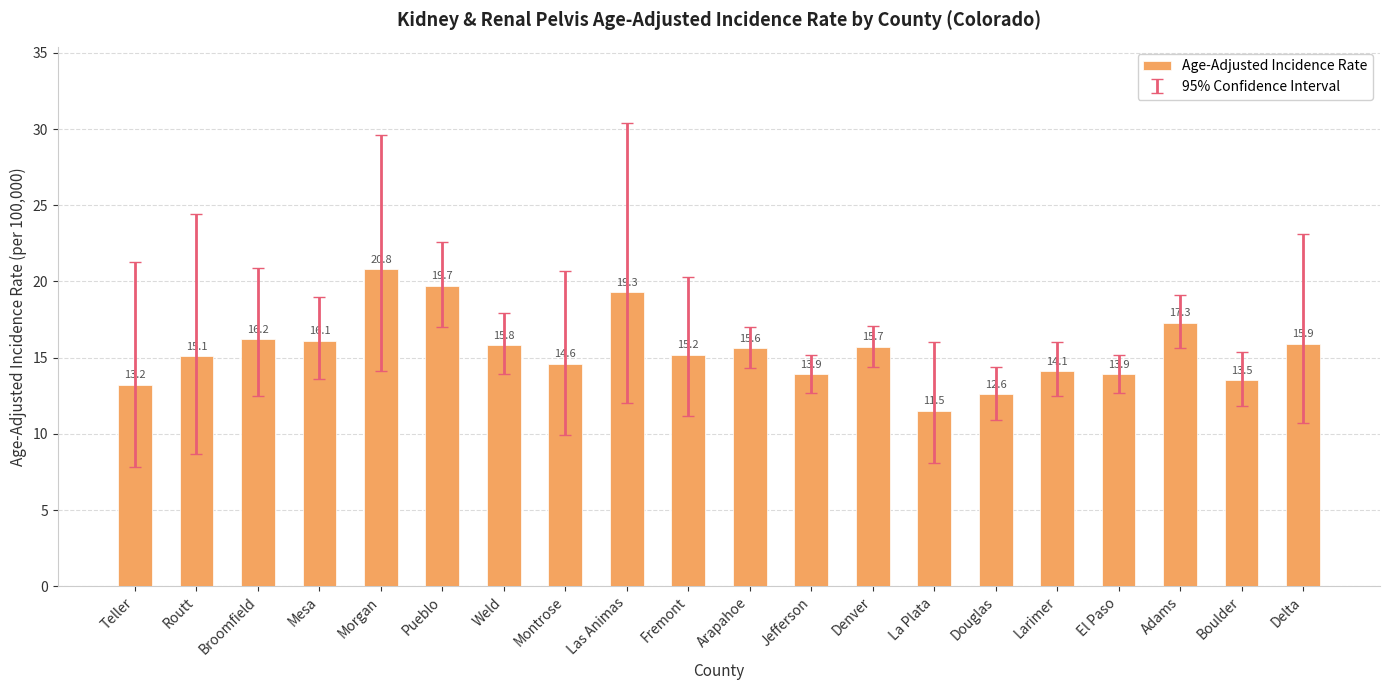

What is the difference between the maximum and second lowest values?

8.2